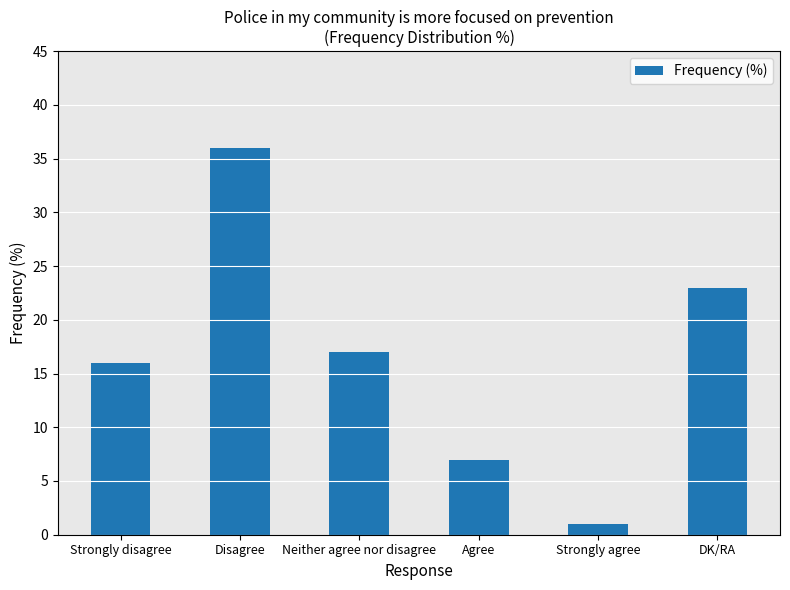

What position from the right is Neither agree nor disagree?

4